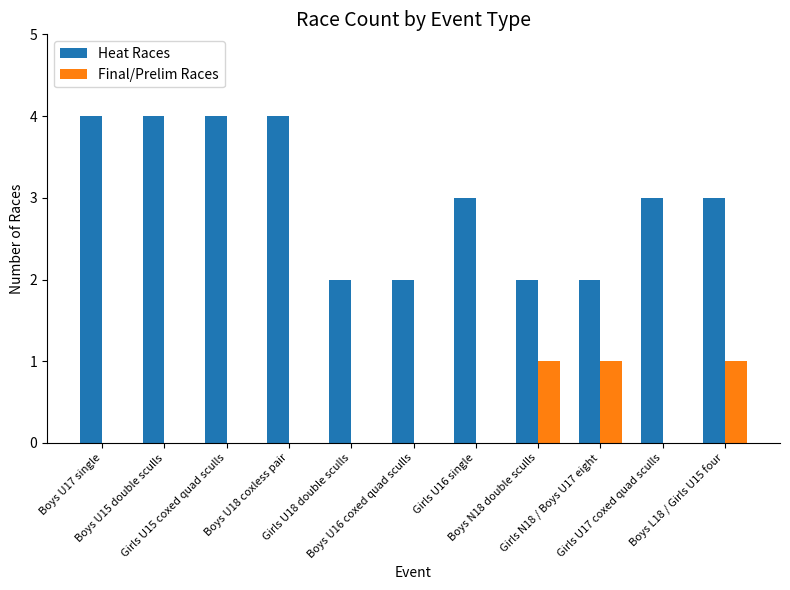

Which series has the largest range (max minus min)?

Heat Races